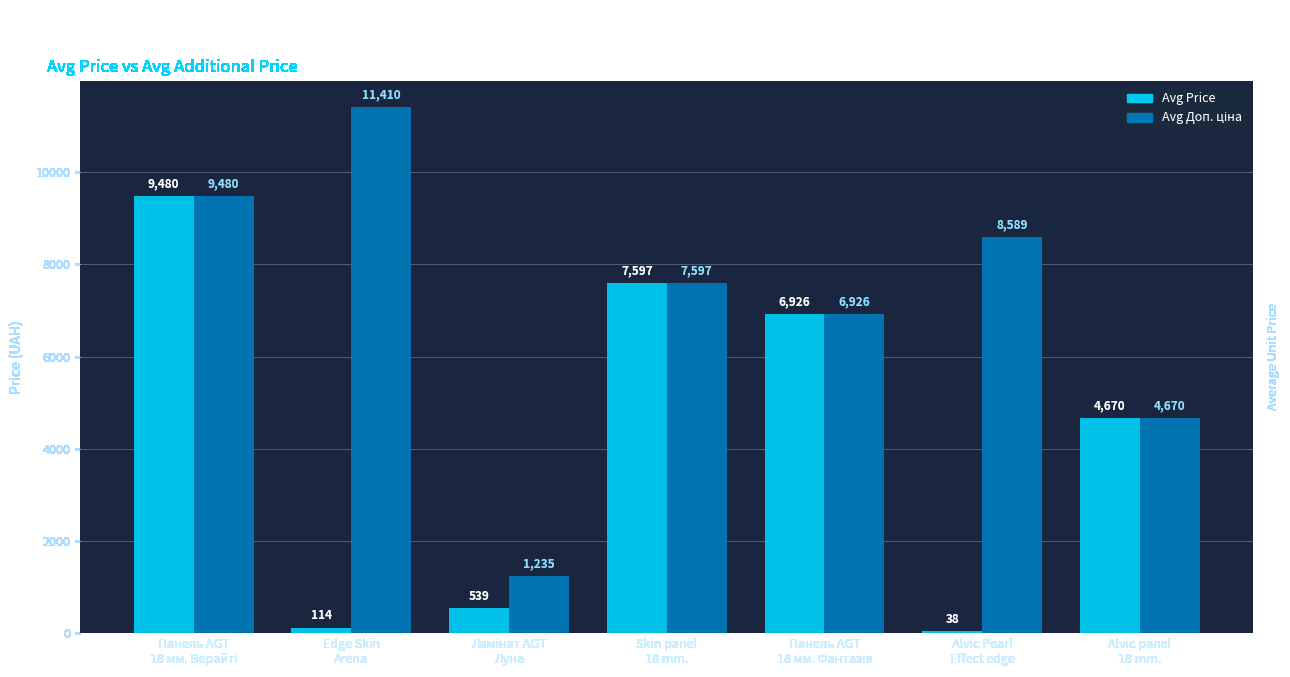

What is the value of the Avg Доп. ціна bar at the 1st from the left?

9480.1